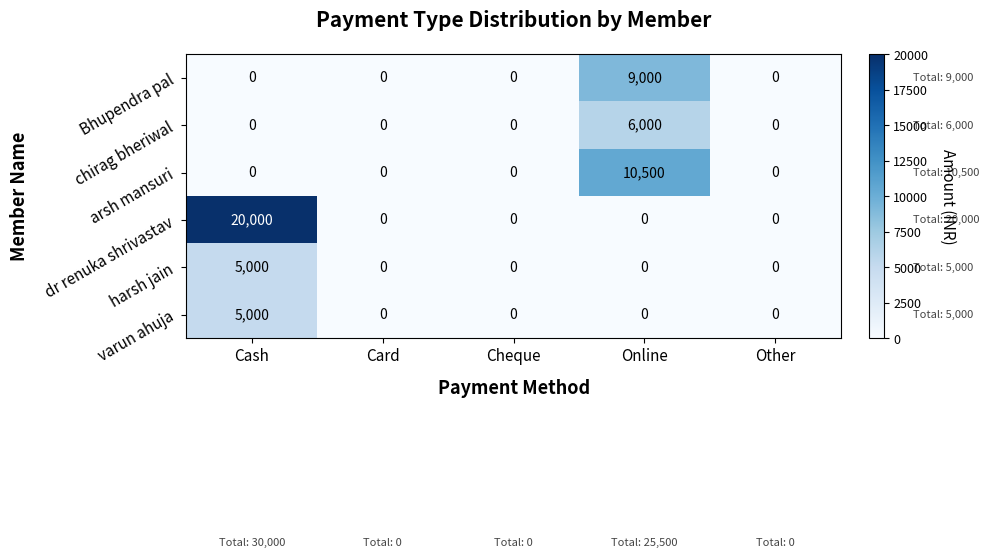

Which label corresponds to the largest value in the chart?

Cash